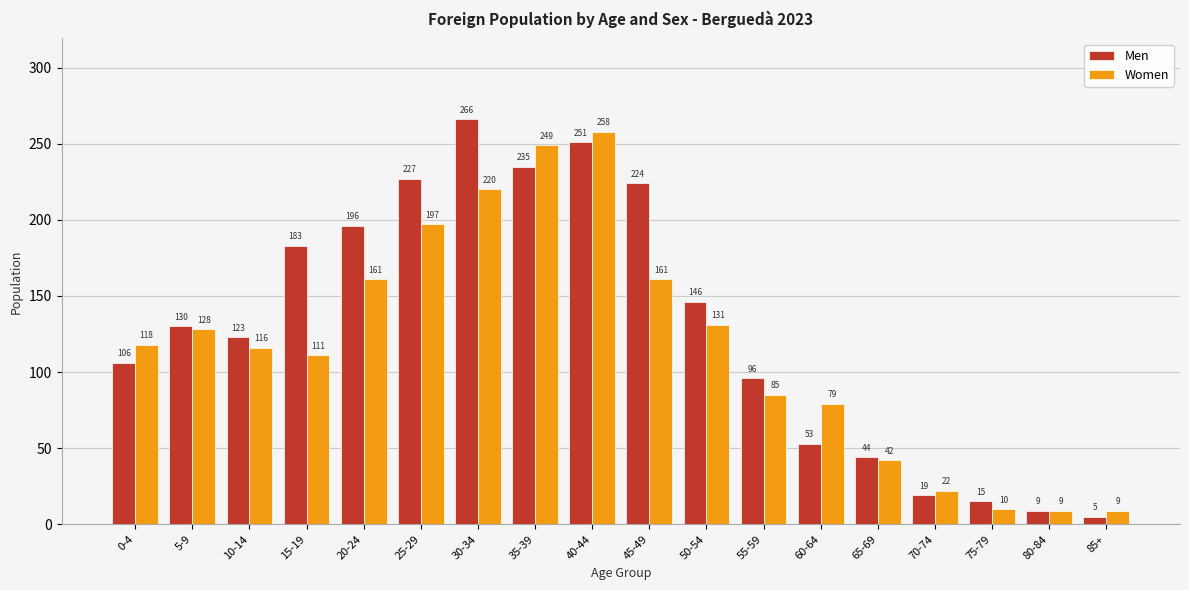

How many bars are there in each group?

2